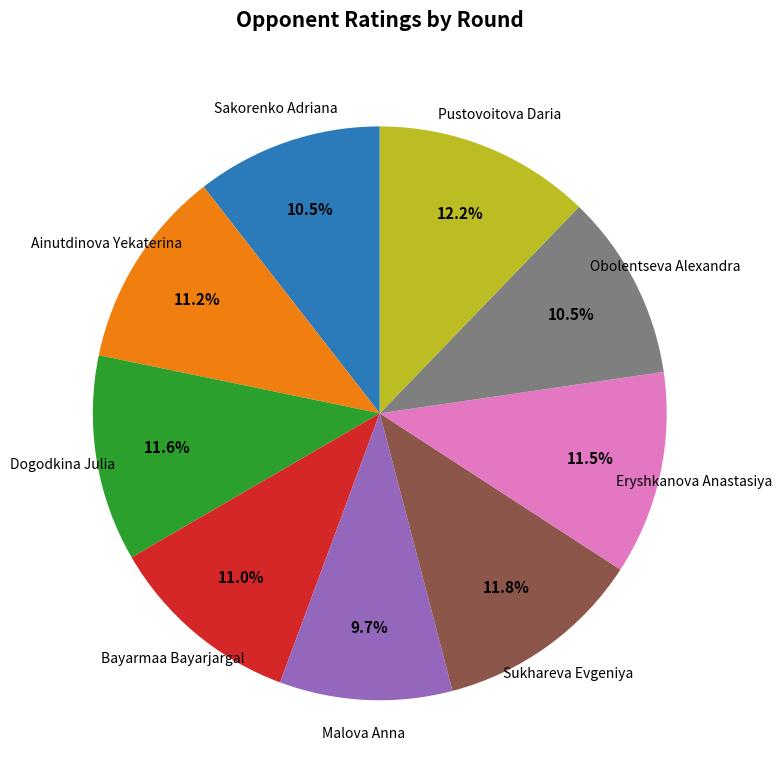

Approximately how many times larger is the value at Sakorenko Adriana compared to Dogodkina Julia?

0.9